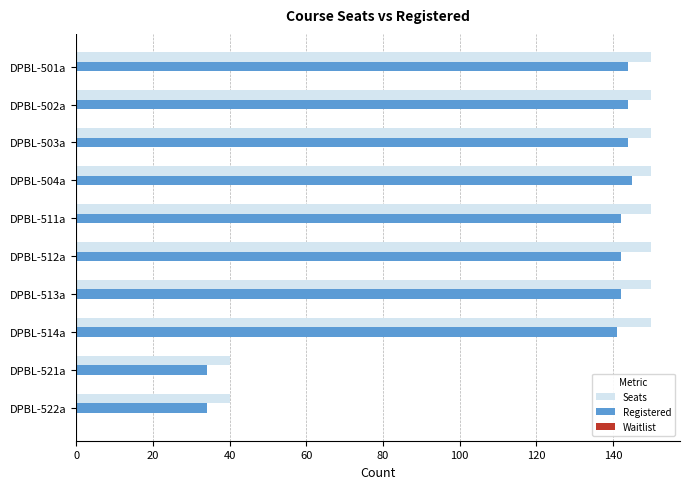

Rank the series by their average value, from highest to lowest.

Seats, Registered